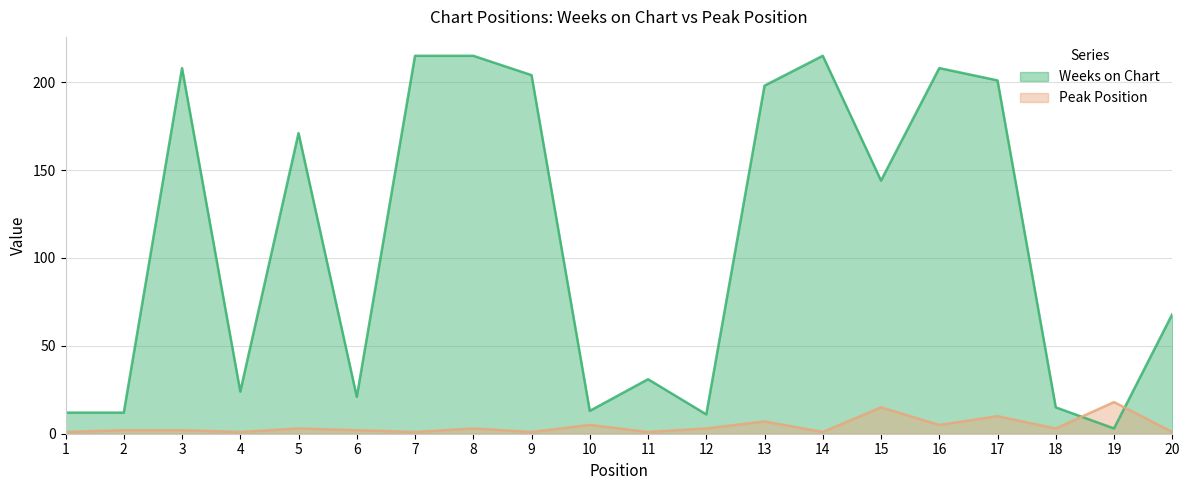

At which category does the chart reach its peak across all series?

7